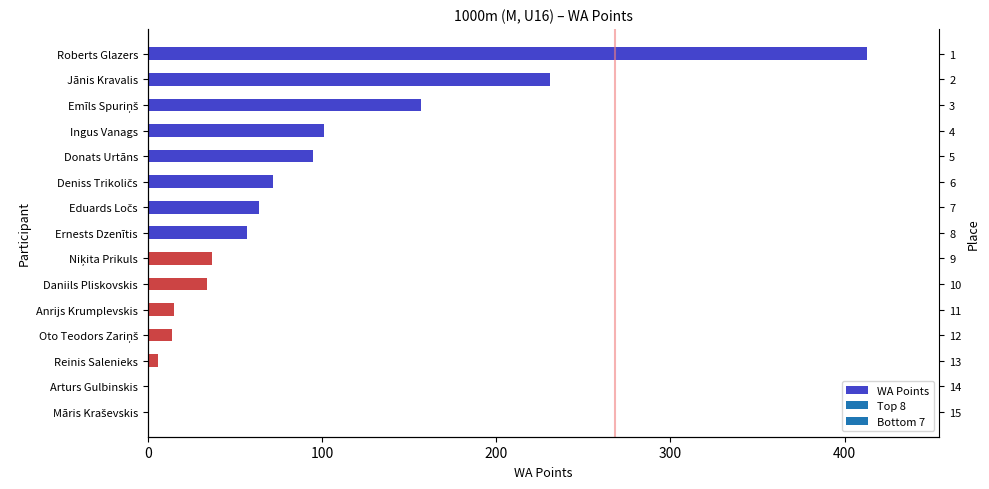

Reading left to right, transcribe all the data shown in this chart.

413	231	157	101	95	72	64	57	37	34	15	14	6	0	0